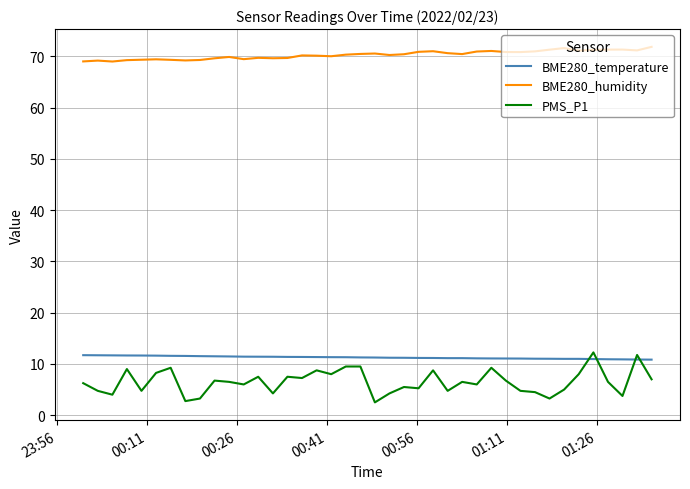

True or false: BME280_humidity and BME280_temperature intersect in this chart.

False